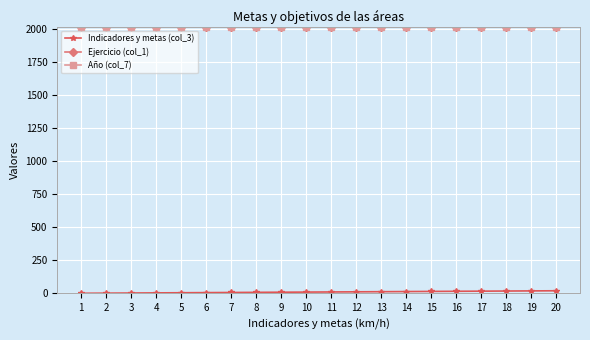

At which label does Indicadores y metas (col_3) reach its peak?

20